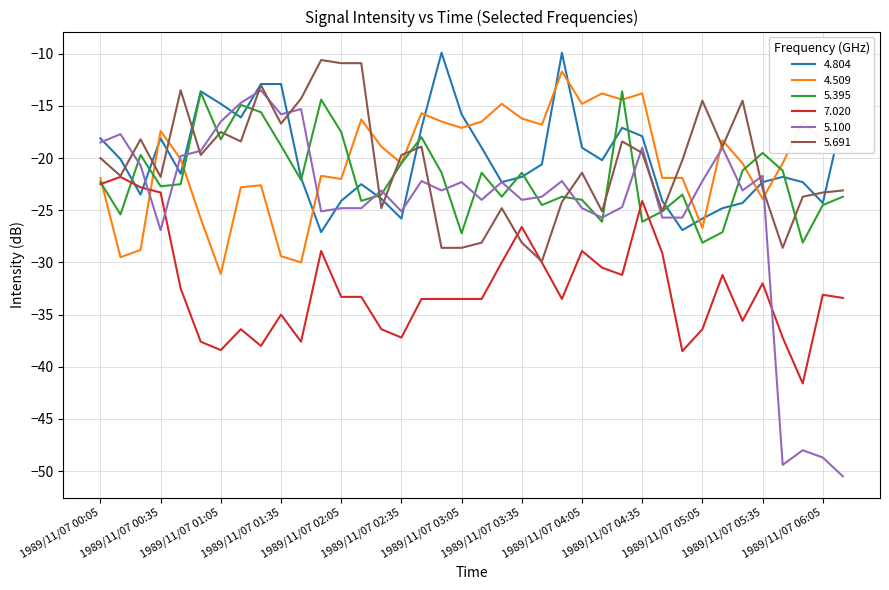

What is the difference between the maximum and minimum values in the 5.691 series?

19.3